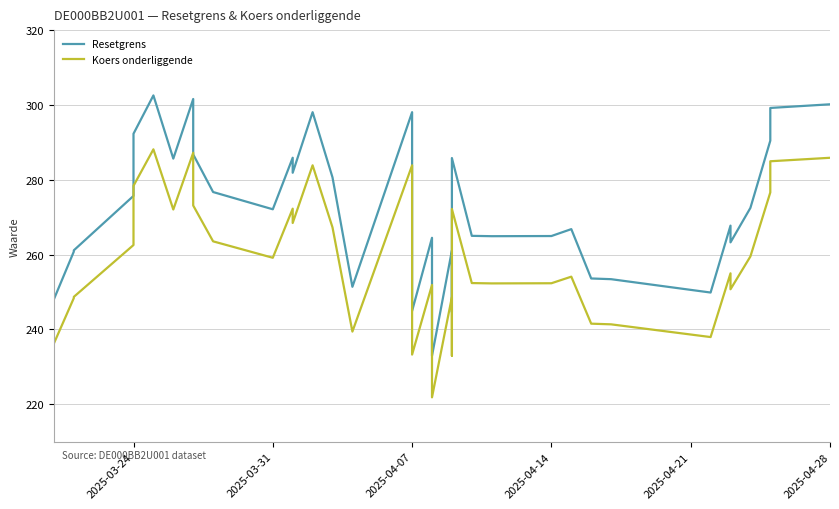

What is the average value of the Resetgrens series?

272.5